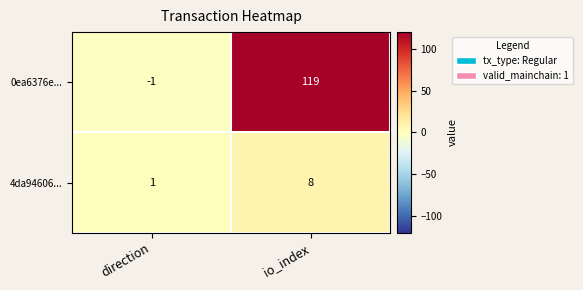

What is the difference between the maximum and minimum values in the 0ea6376e... series?

120